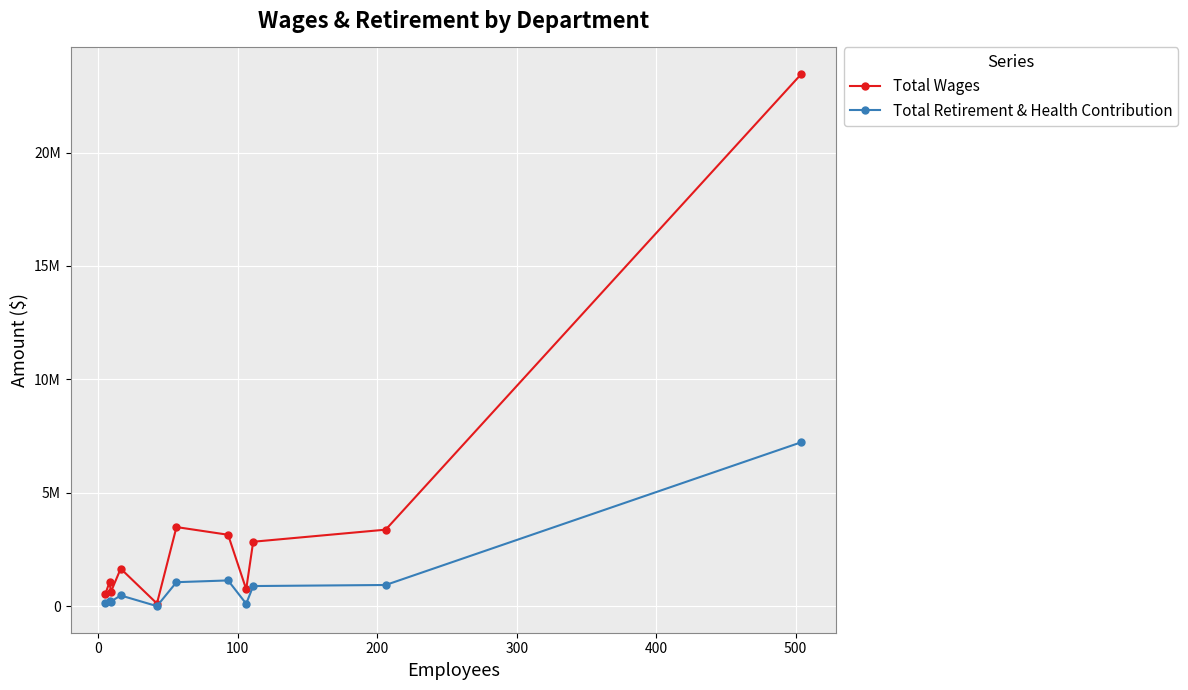

What are all the series names shown in the legend?

Total Wages, Total Retirement & Health Contribution